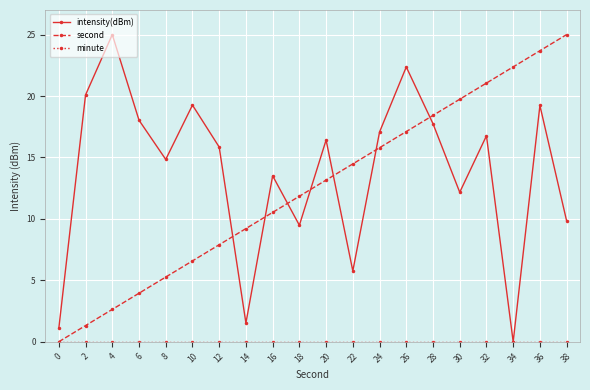

What is the value of the second point at the 19th from the left?

23.7